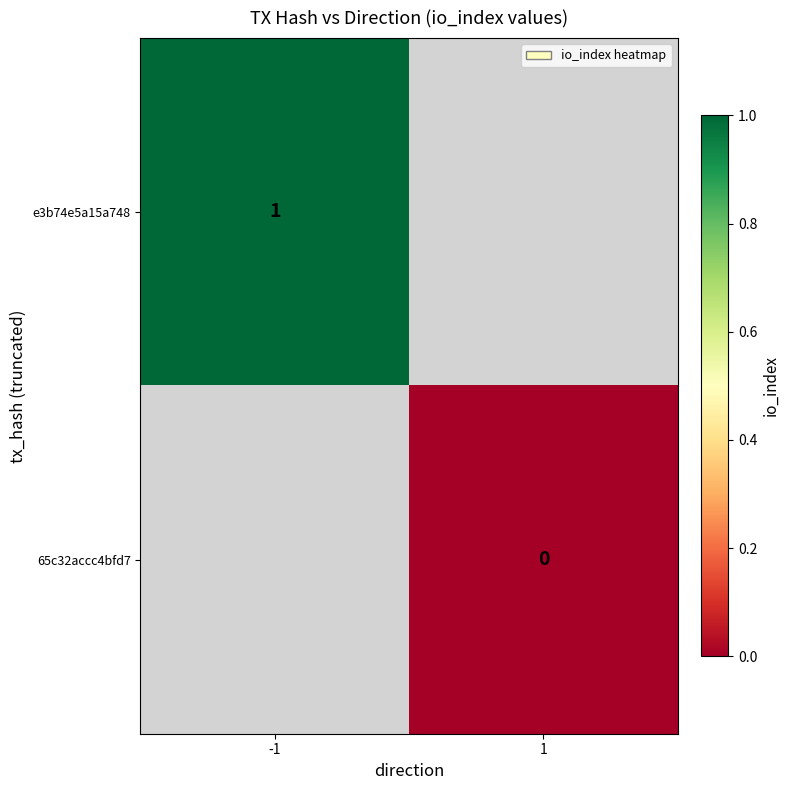

The value of e3b74e5a15a748 at -1 is 0. True or false?

False